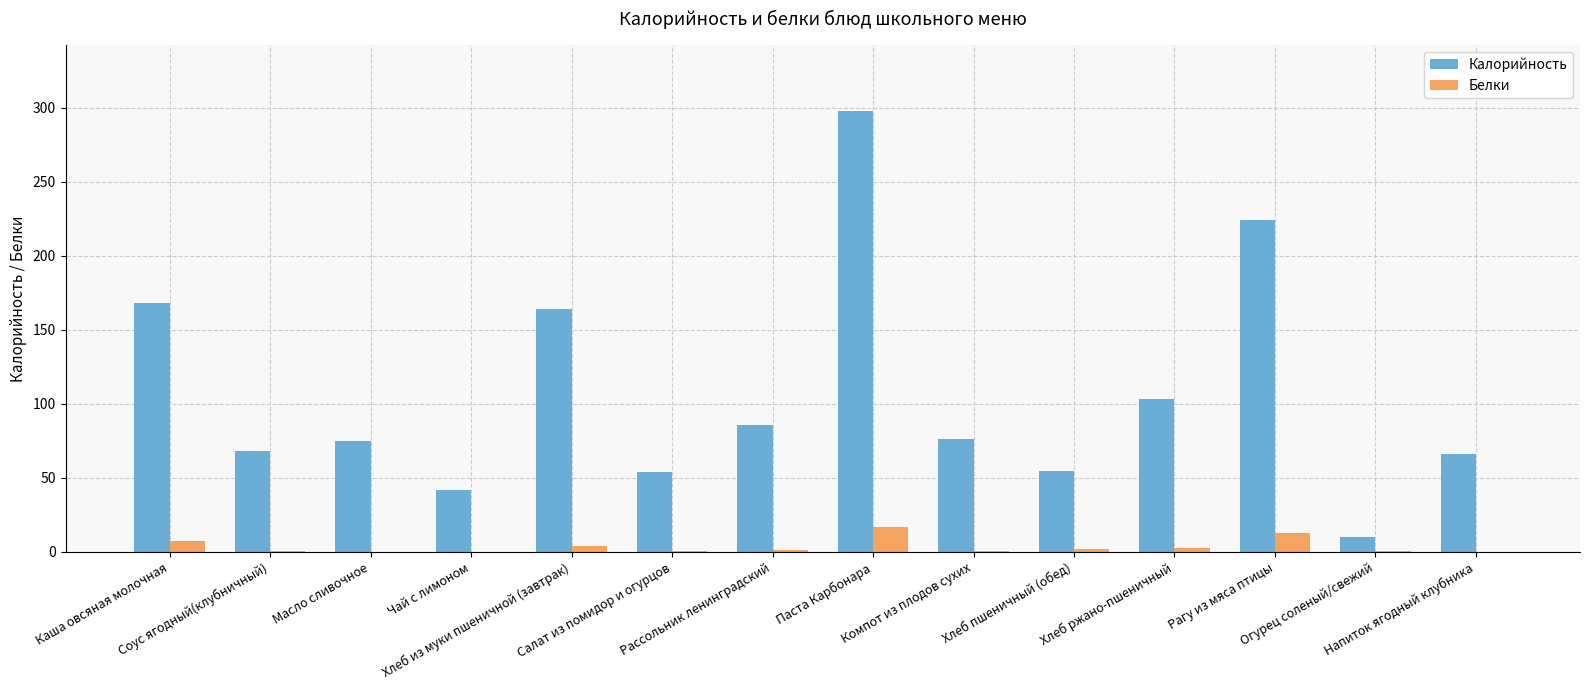

Which series has the largest total across all categories?

Калорийность